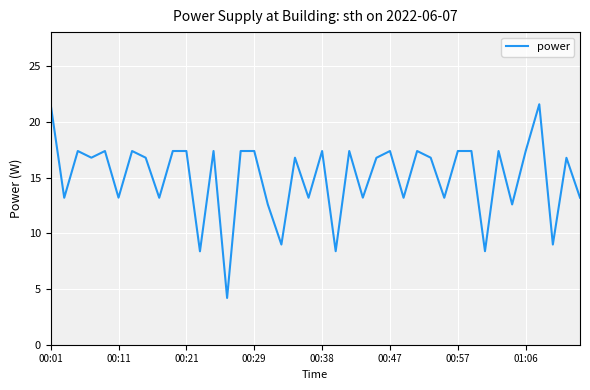

What is the maximum value shown in the chart?

21.6